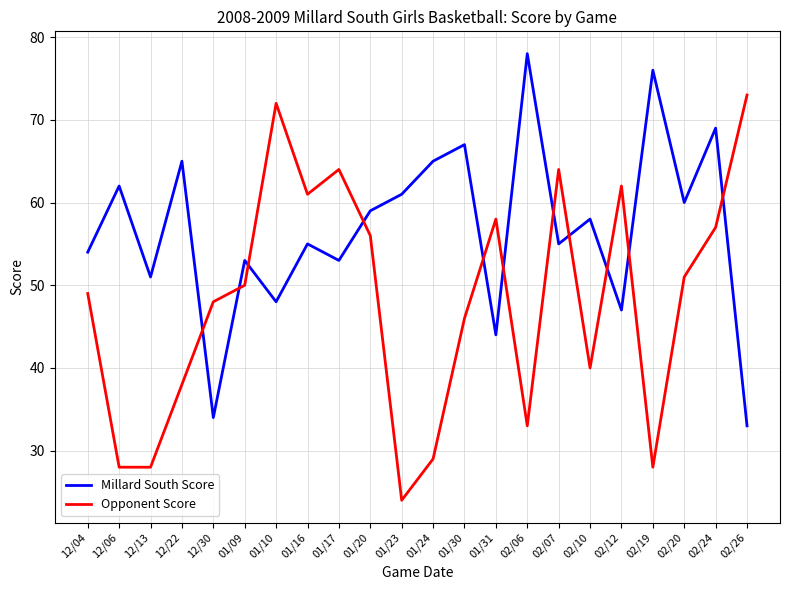

The Opponent Score series shows 38 at 12/22. True or false?

True